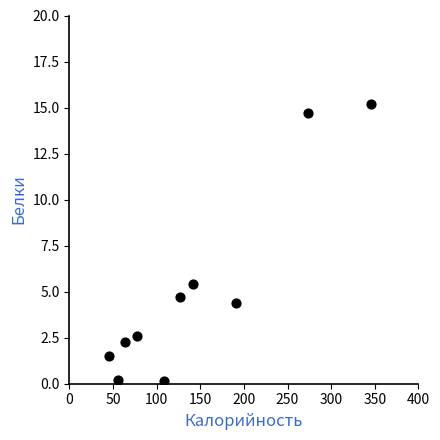

What is the range of X values (max minus min)?

301.0